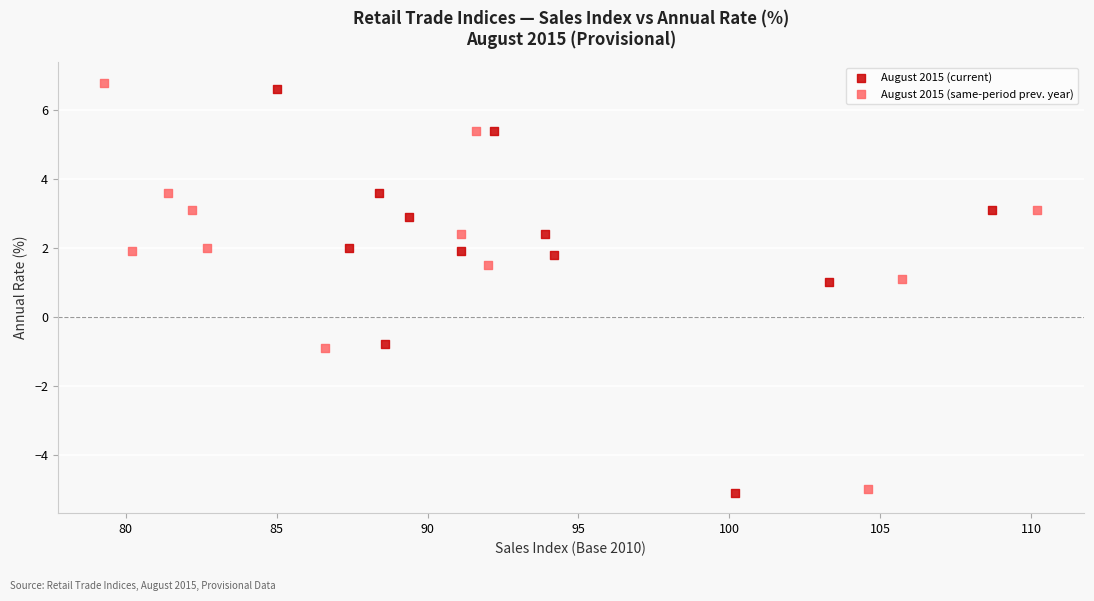

Which series has the widest spread of Y values?

August 2015 (same-period prev. year)